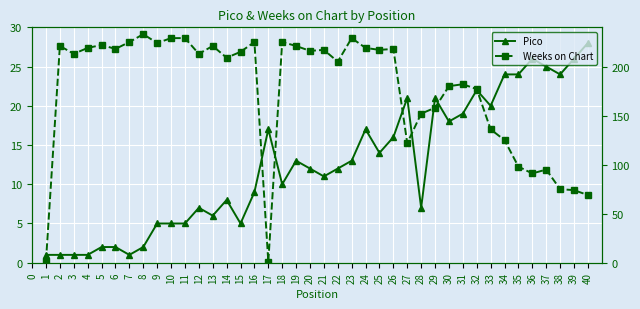

What is the total value across all series at 35?

122